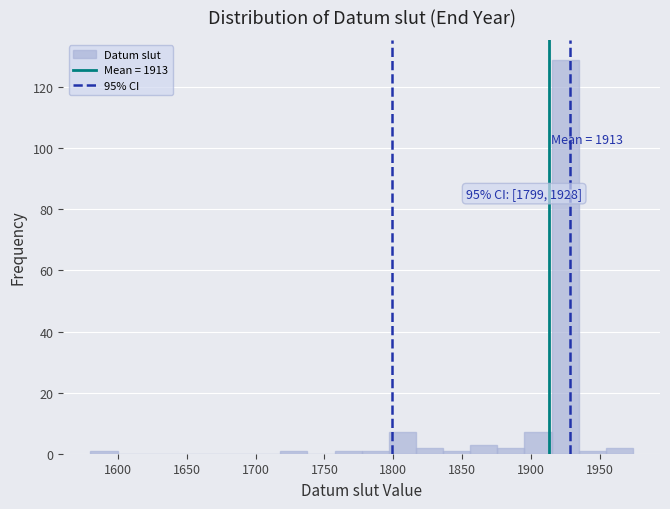

Around what value on the x-axis is the tallest bar? Give the approximate position of its centre, as read against the axis.

1925